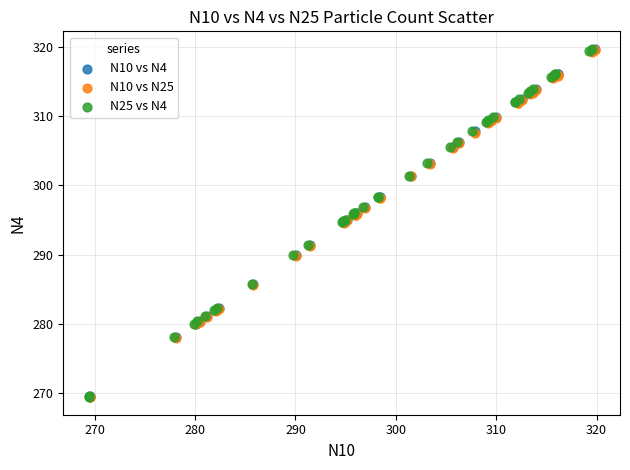

What are all the series names shown in the legend?

N10 vs N4, N10 vs N25, N25 vs N4